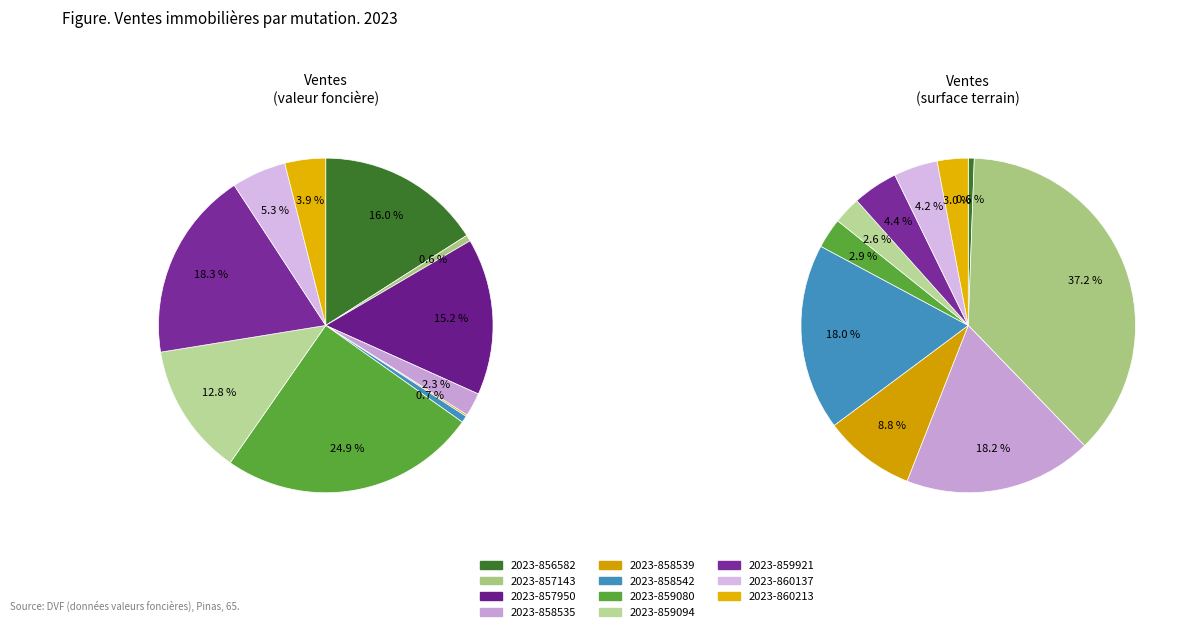

Which has a higher value, 2023-857143 or 2023-856582?

2023-856582